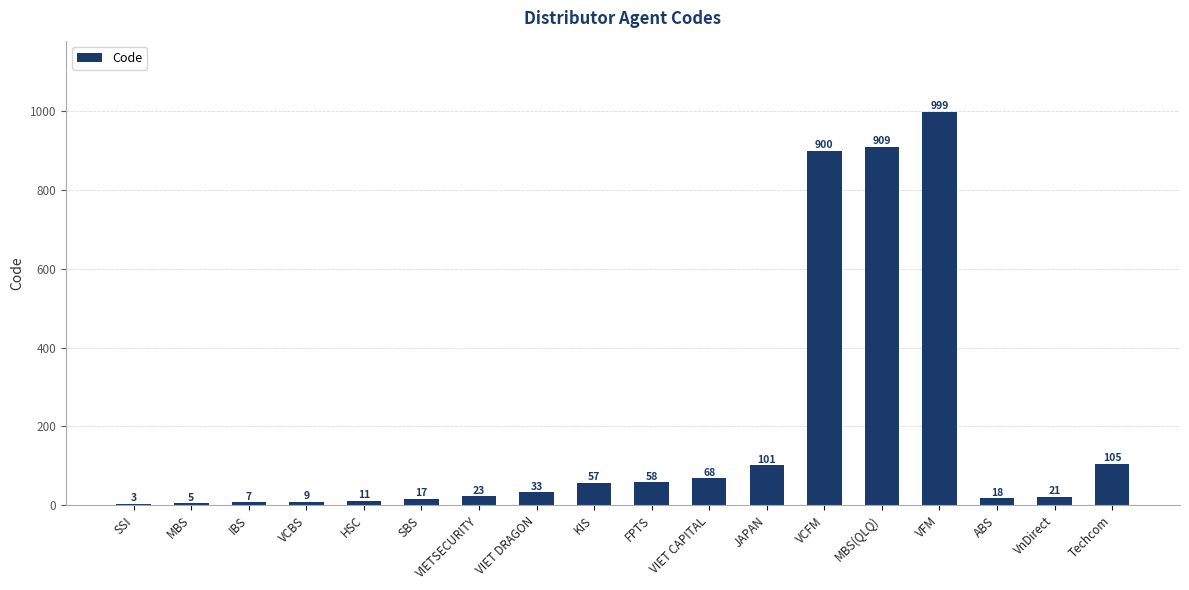

What is the sum of all values?

3344